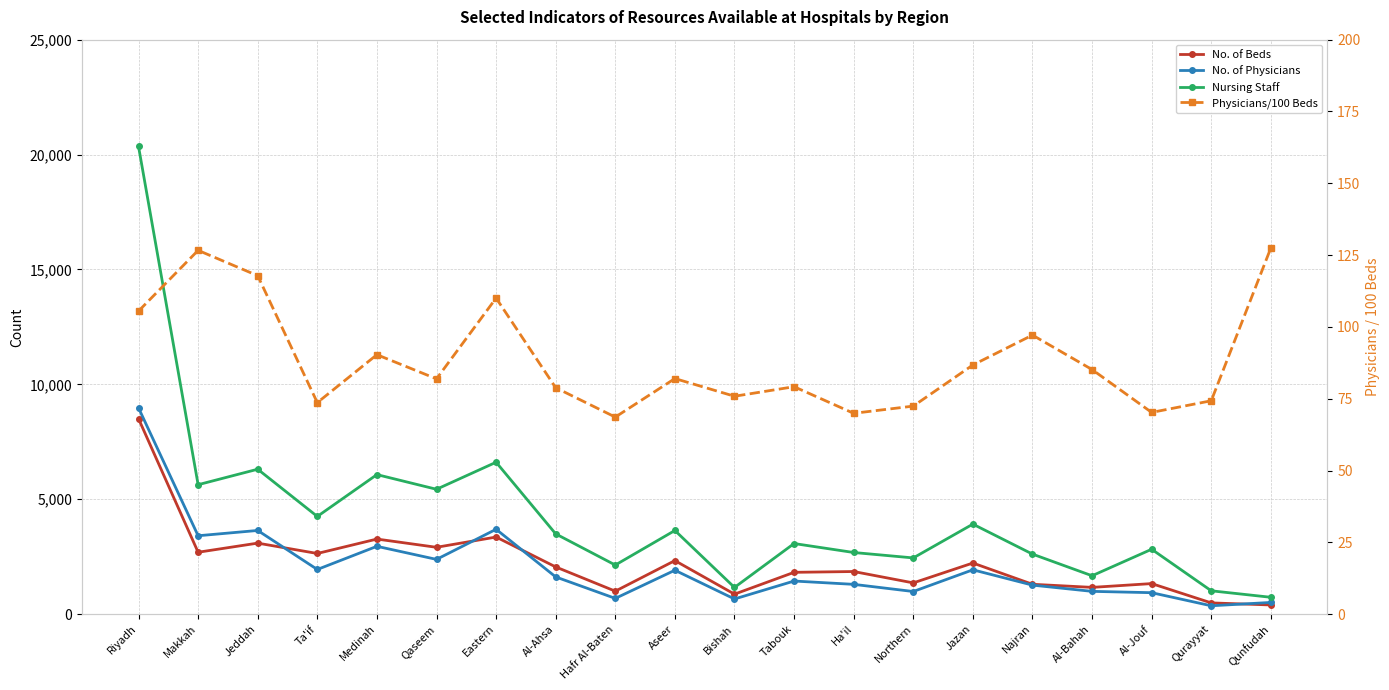

At which label does Physicians/100 Beds first exceed 82?

Riyadh